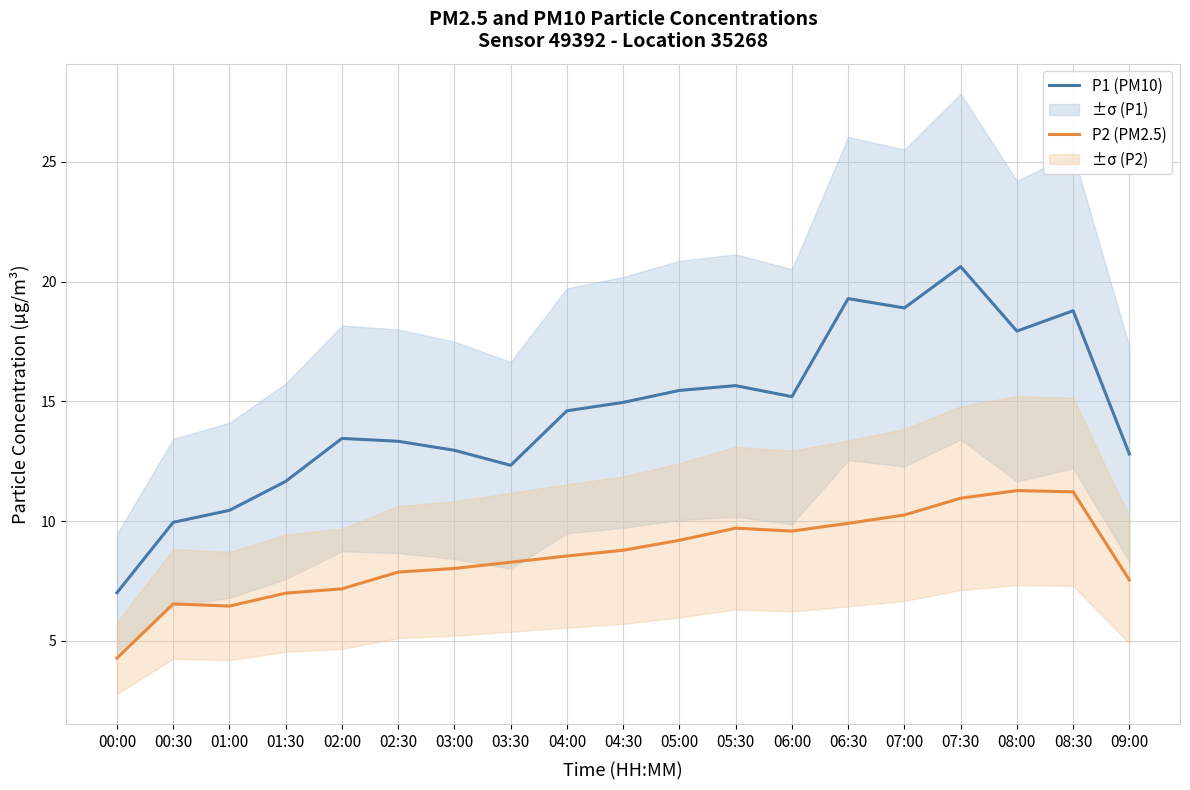

Reading left to right, transcribe all the data shown in this chart.

P1 (PM10): 00:00=7.0	00:30=9.9	01:00=10.4	01:30=11.7	02:00=13.5	02:30=13.3	03:00=13.0	03:30=12.3	04:00=14.6	04:30=15.0	05:00=15.5	05:30=15.7	06:00=15.2	06:30=19.3	07:00=18.9	07:30=20.6	08:00=17.9	08:30=18.8	09:00=12.8
P2 (PM2.5): 00:00=4.3	00:30=6.5	01:00=6.5	01:30=7.0	02:00=7.2	02:30=7.9	03:00=8.0	03:30=8.3	04:00=8.5	04:30=8.8	05:00=9.2	05:30=9.7	06:00=9.6	06:30=9.9	07:00=10.3	07:30=11.0	08:00=11.3	08:30=11.2	09:00=7.5